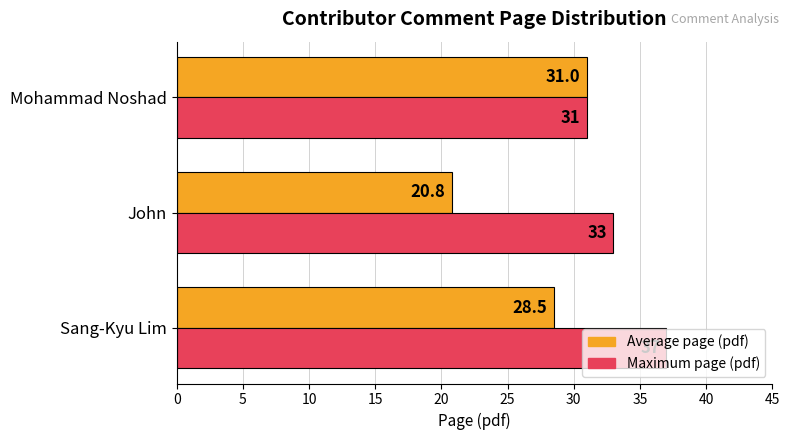

What is the total value across all series at Mohammad Noshad?

62.0